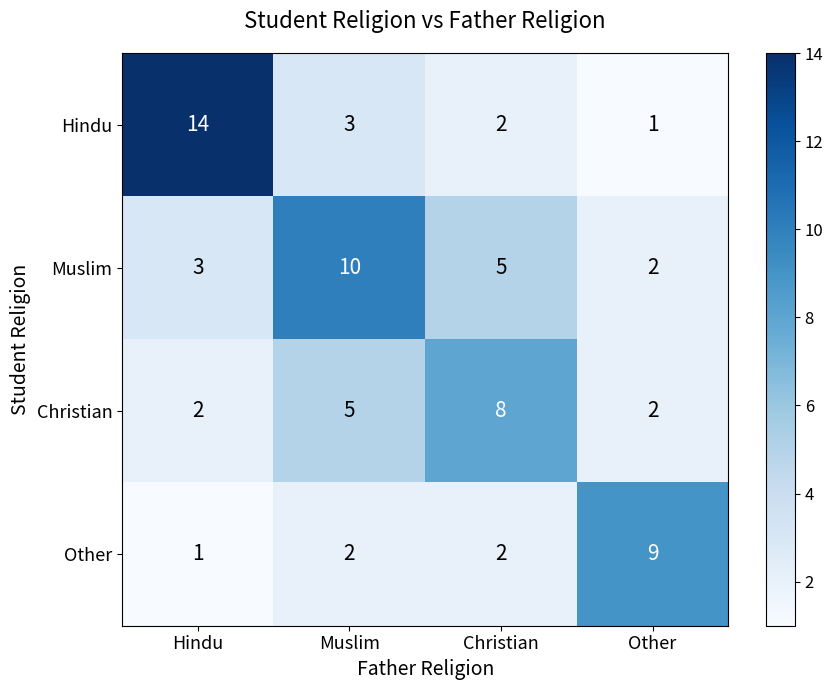

At which label does Other reach its peak?

Other